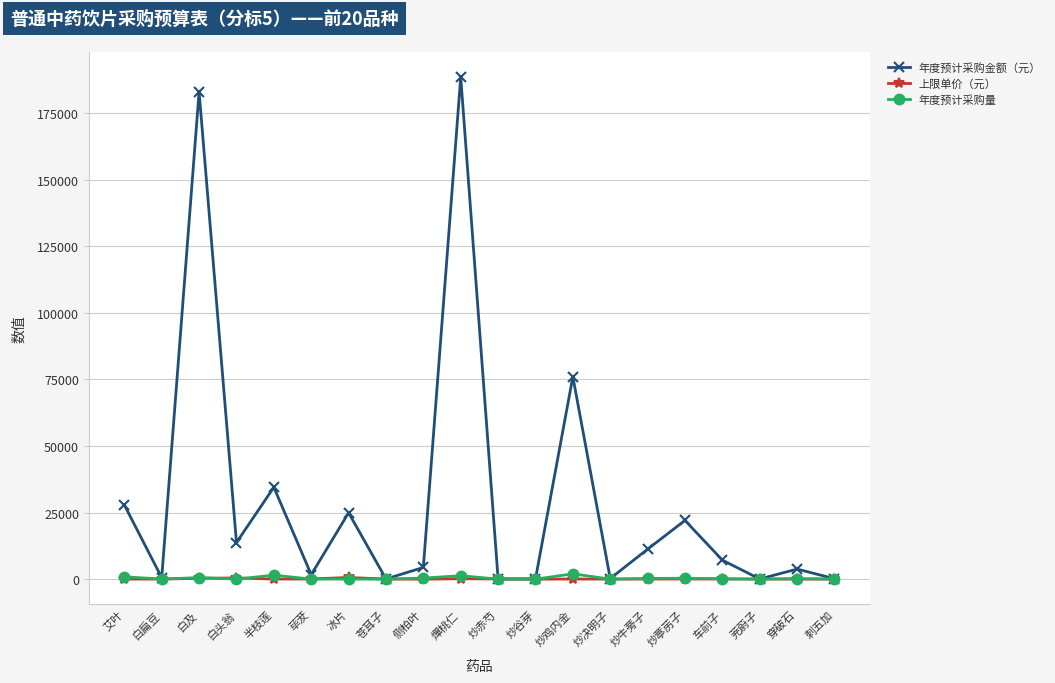

Which series has the largest total across all categories?

年度预计采购金额（元）